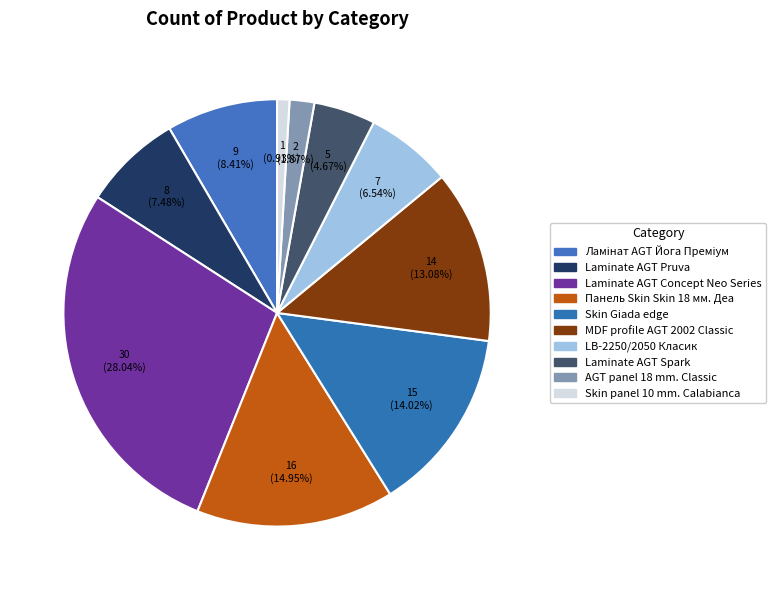

What is the total percentage of AGT panel 18 mm. Classic and Ламінат AGT Йога Преміум?

10.3%